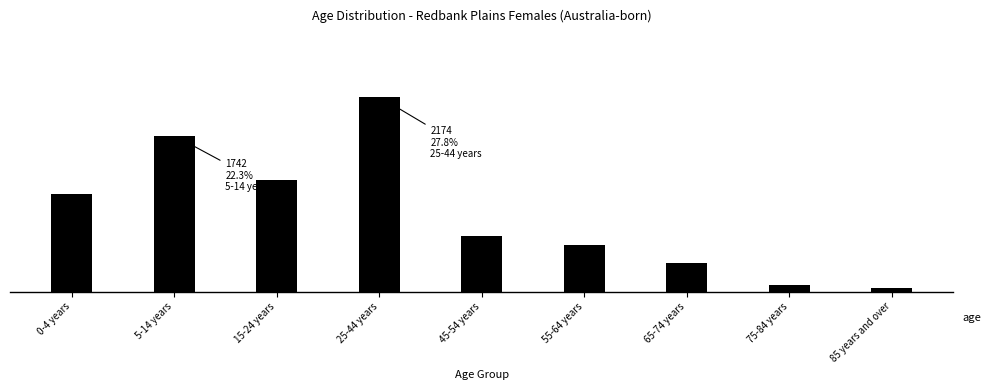

Does the chart contain any negative values?

No